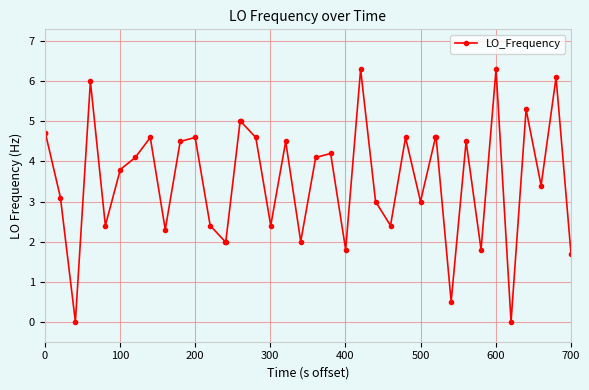

What is the greatest value displayed?

6.3